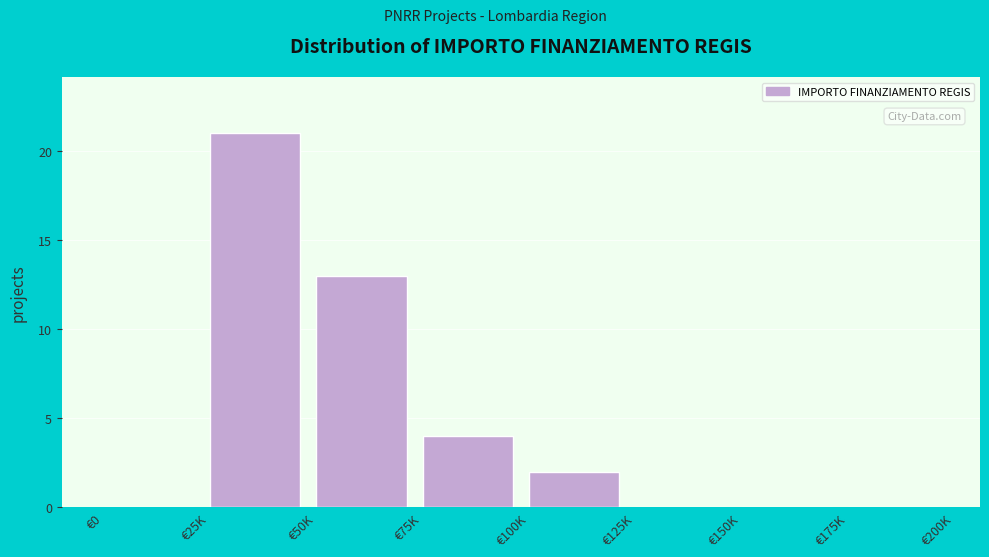

Reading left to right, extract all data points from this chart.

€0=0	€25K=21	€50K=13	€75K=4	€100K=2	€125K=0	€150K=0	€175K=0